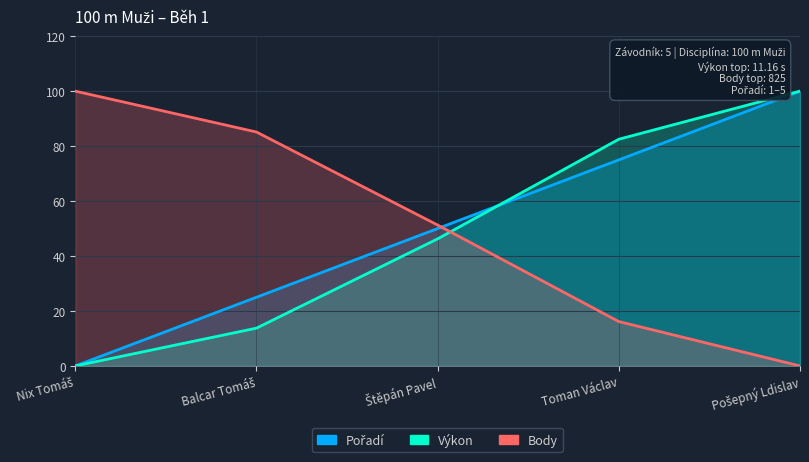

The Výkon series shows 13.8 at Balcar Tomáš. True or false?

True